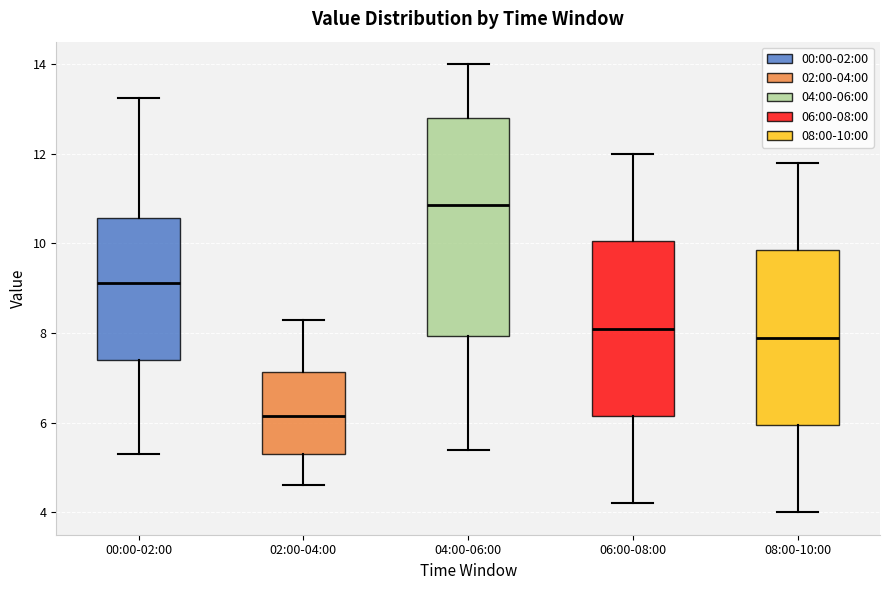

Reading left to right, read every box against the y-axis: the position of its median line, the range the box covers, and the ends of its whiskers. The values are not printed on the chart, so give them approximately, as read against the axis.

00:00-02:00: median 9.2, box 7.4 to 10.6, whiskers 5.4 to 13.2
02:00-04:00: median 6.2, box 5.4 to 7.2, whiskers 4.6 to 8.4
04:00-06:00: median 10.8, box 8.0 to 12.8, whiskers 5.4 to 14.0
06:00-08:00: median 8.2, box 6.2 to 10.0, whiskers 4.2 to 12.0
08:00-10:00: median 8.0, box 6.0 to 9.8, whiskers 4.0 to 11.8